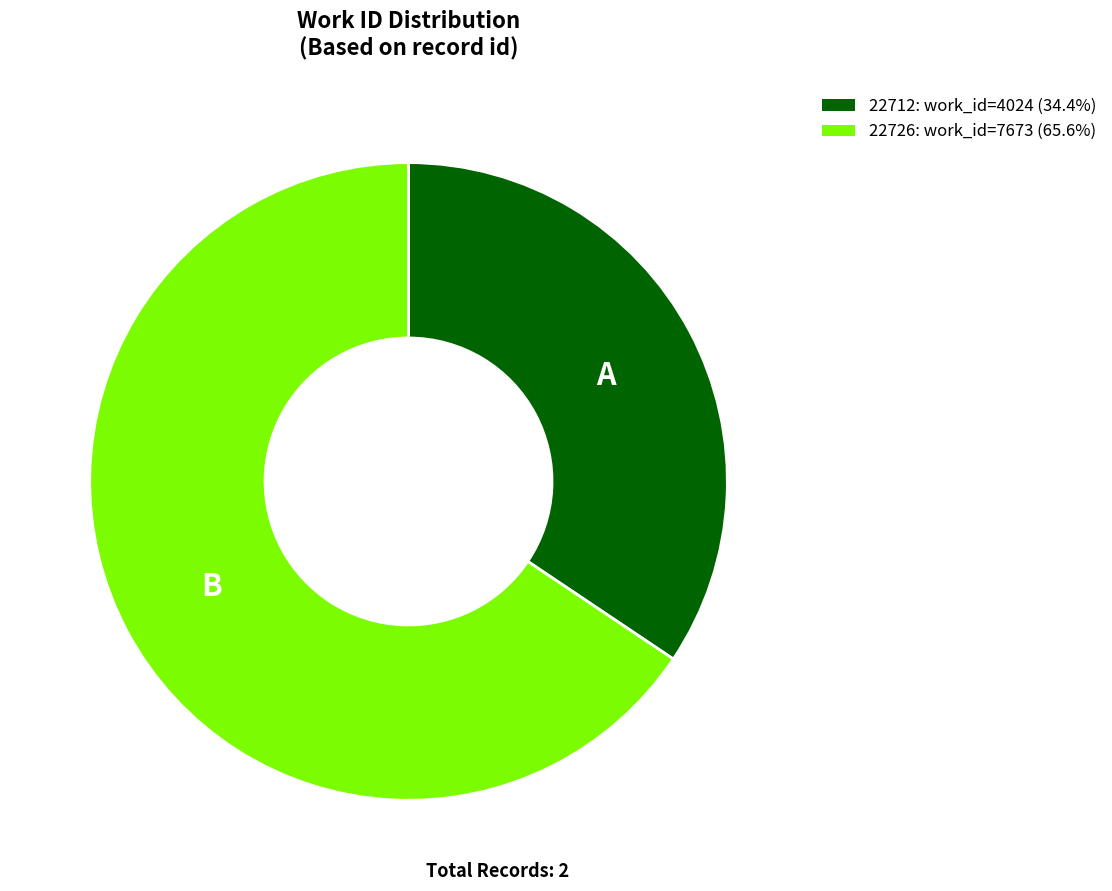

Combined, do 22726 and 22712 account for over 50%?

Yes